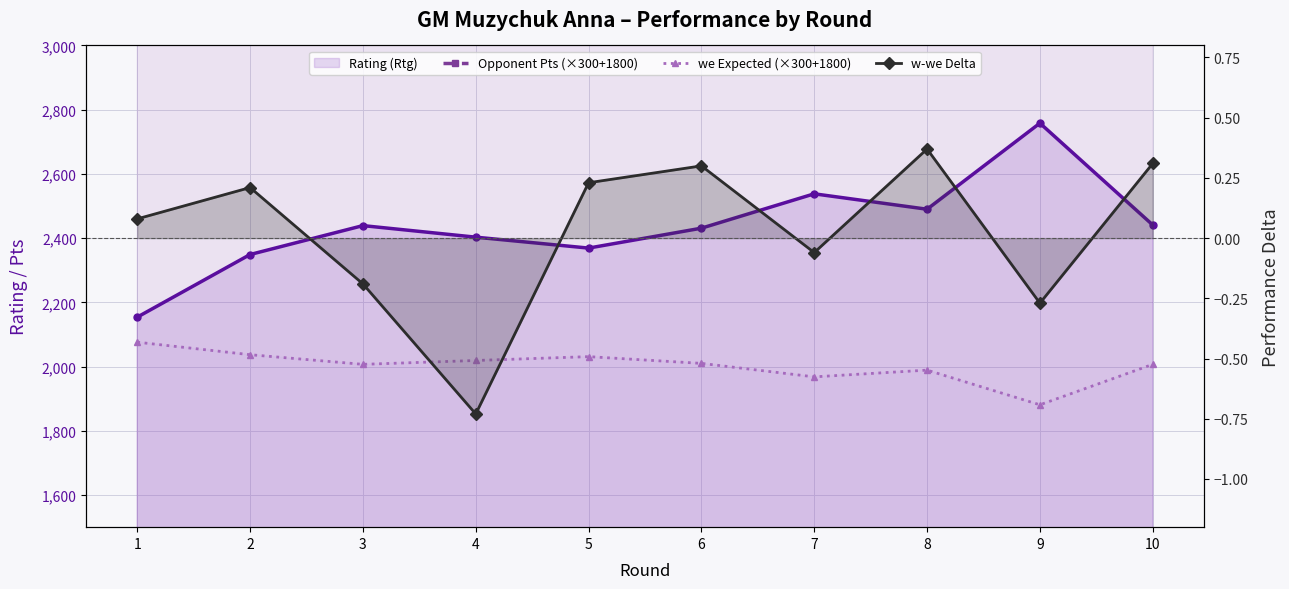

The w-we Delta series shows -0.1 at 9. True or false?

False